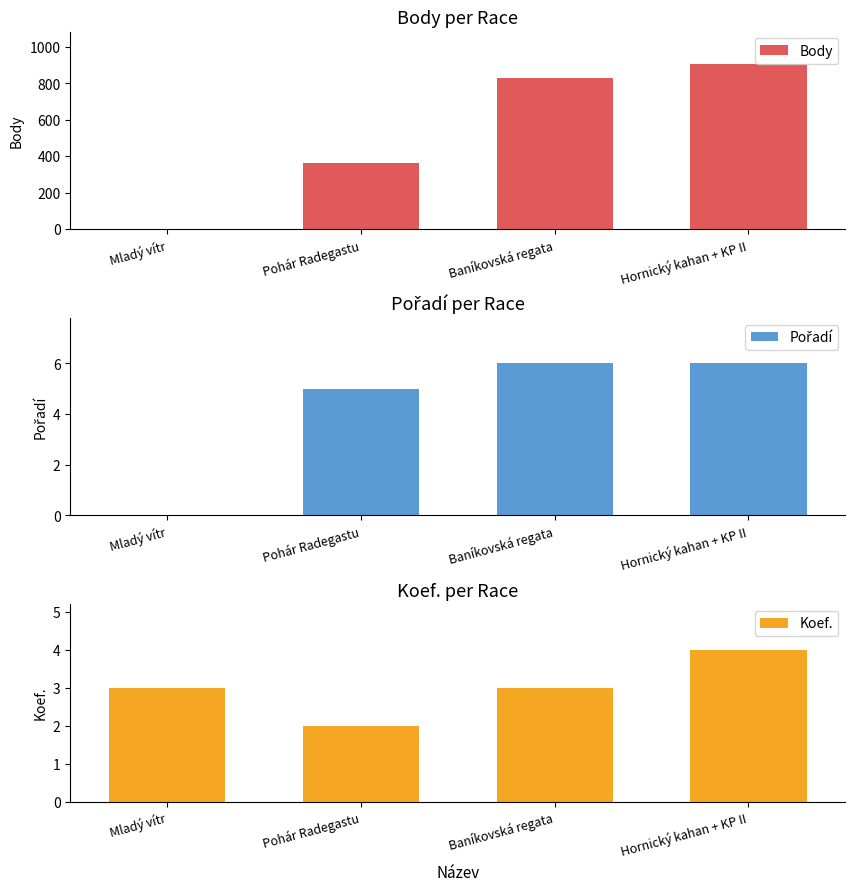

How many categories are shown in the chart?

4